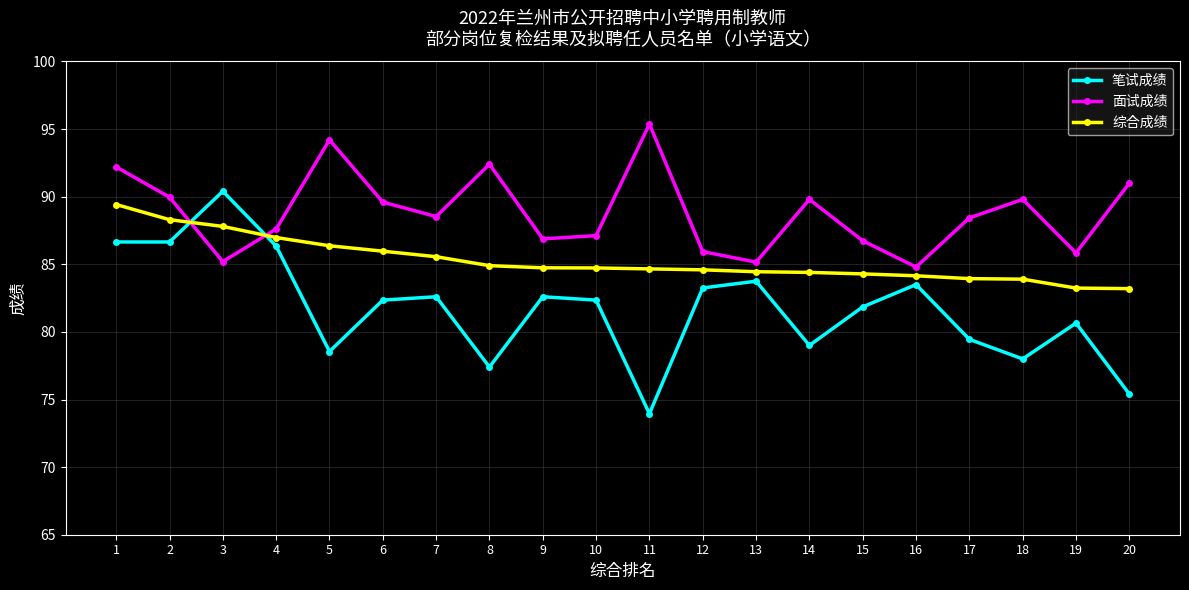

Does the chart have visible grid lines?

Yes